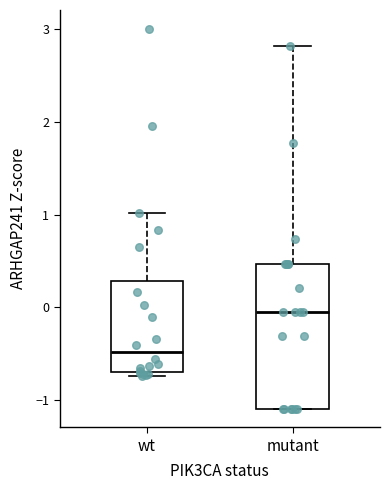

Comparing the boxes themselves (not the whiskers), which one is the tallest?

mutant